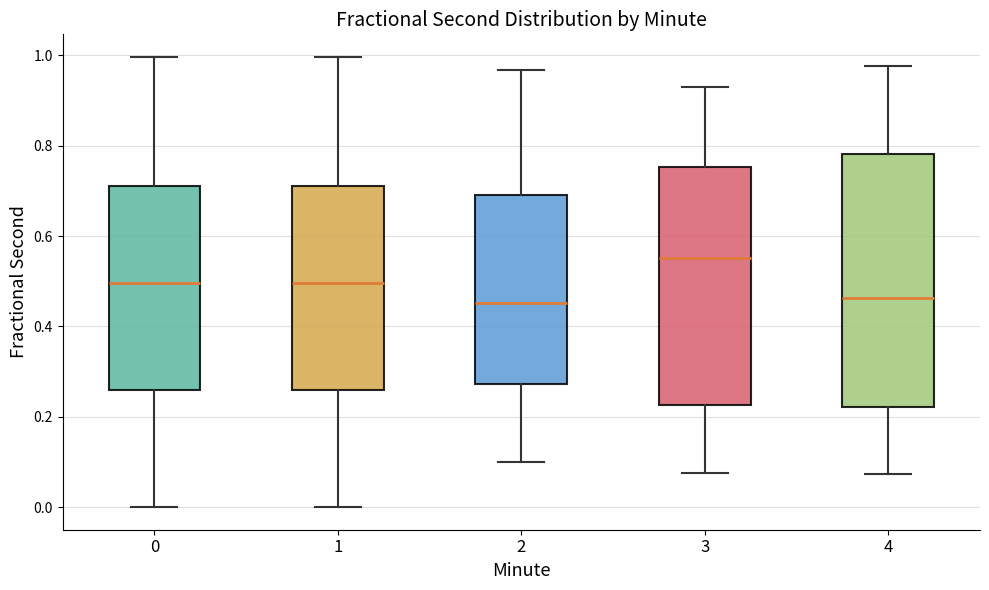

Which box is the tallest, from its lower edge to its upper edge?

4